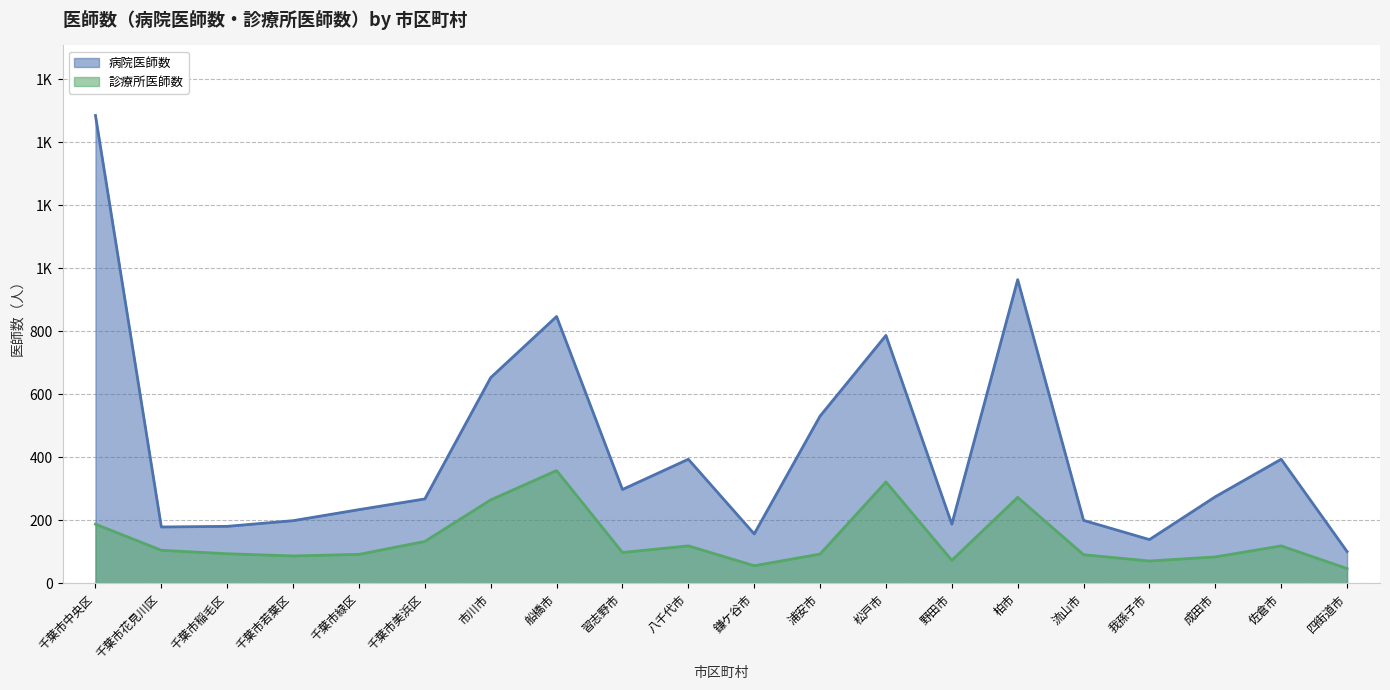

What is the sum of the values at 千葉市花見川区 and 千葉市緑区?

197